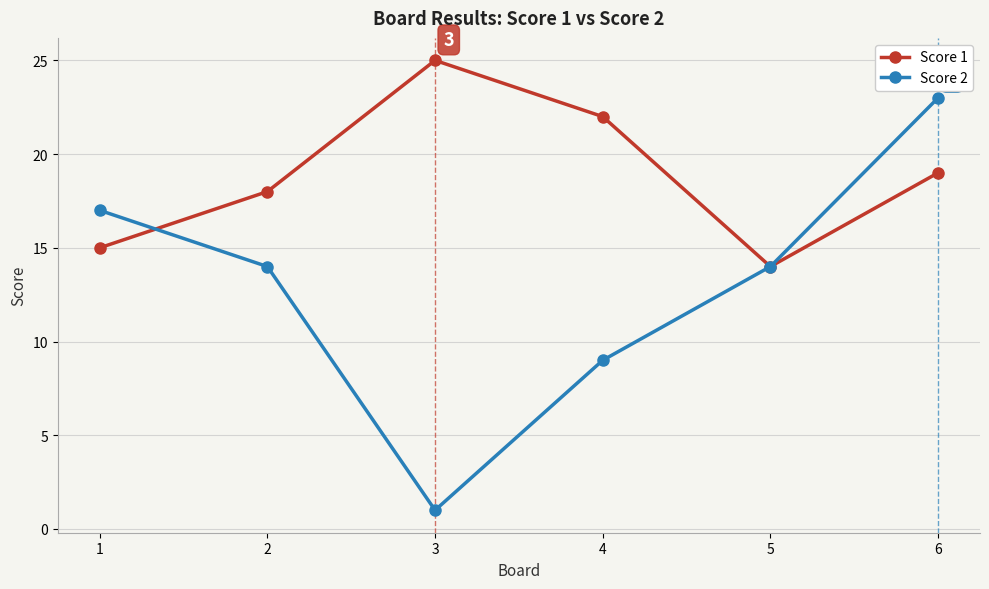

What is the value of the Score 1 point at the 1st from the left?

15